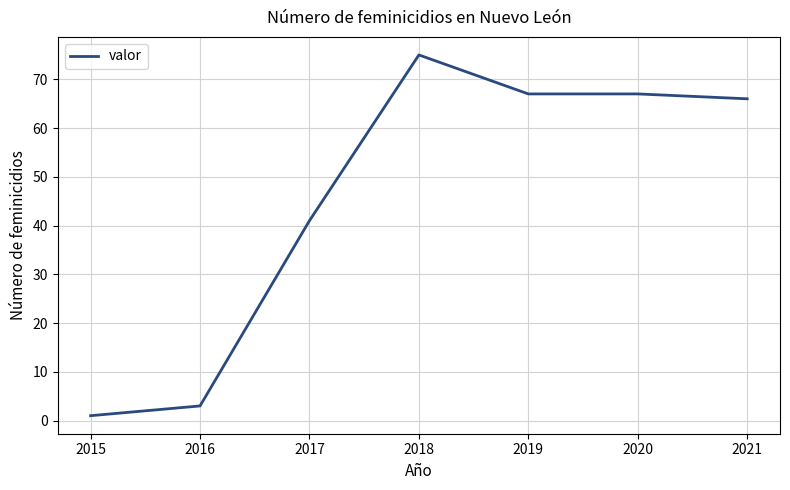

What is the sum of the values at 2020 and 2021?

133